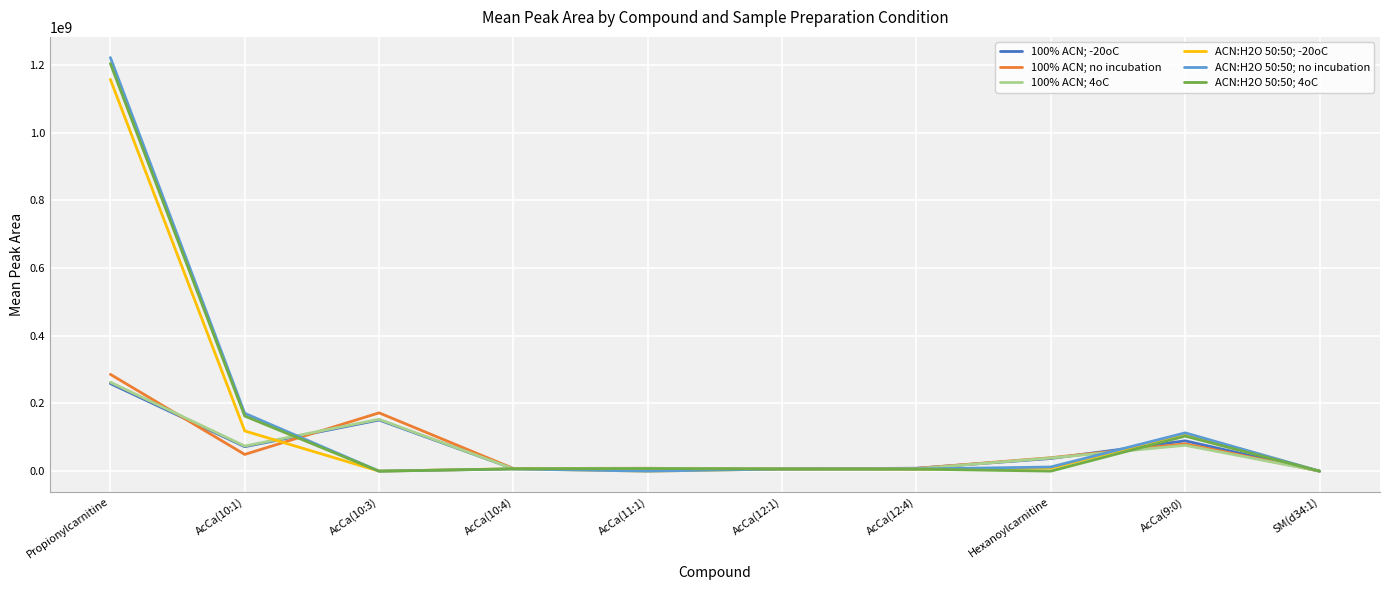

Count the number of data series in this chart.

6